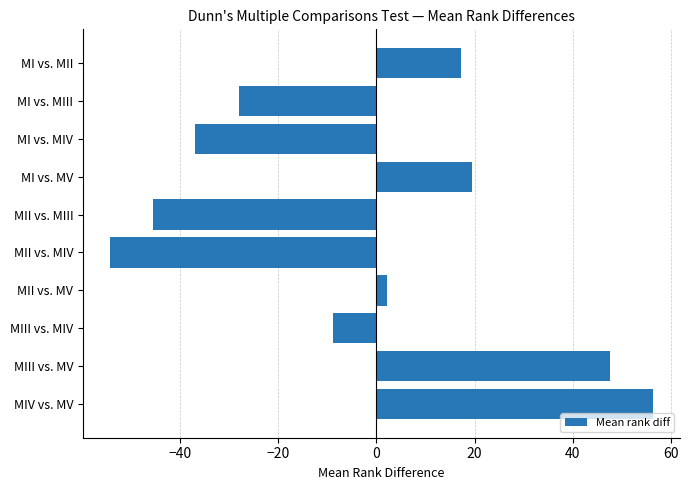

What is the value of the 10th bar from the top?

56.3